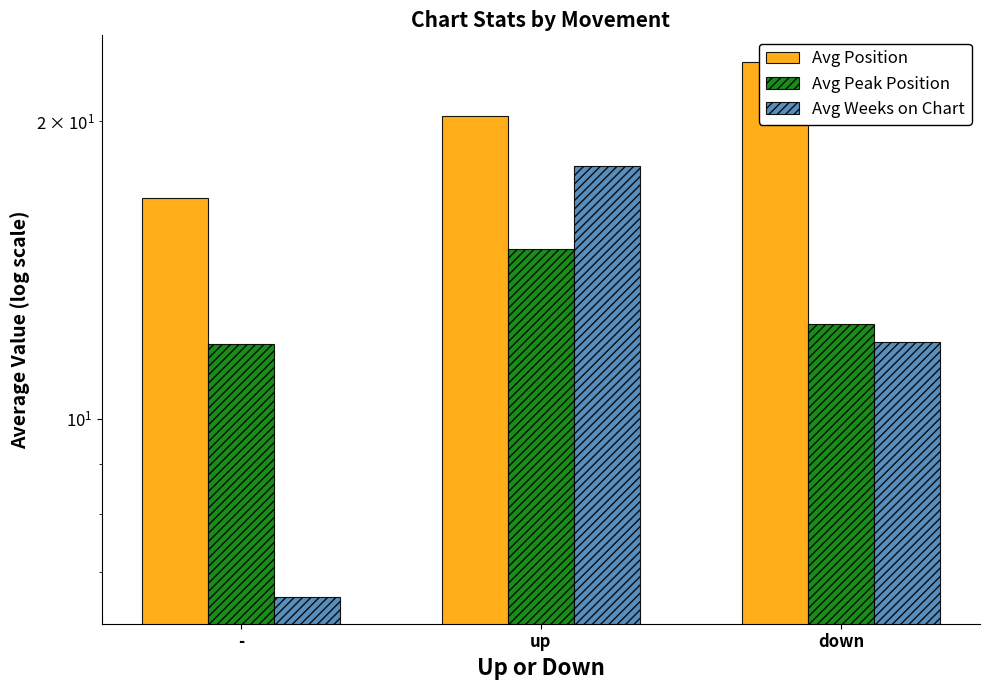

Which category has the lowest value in the Avg Position series?

-